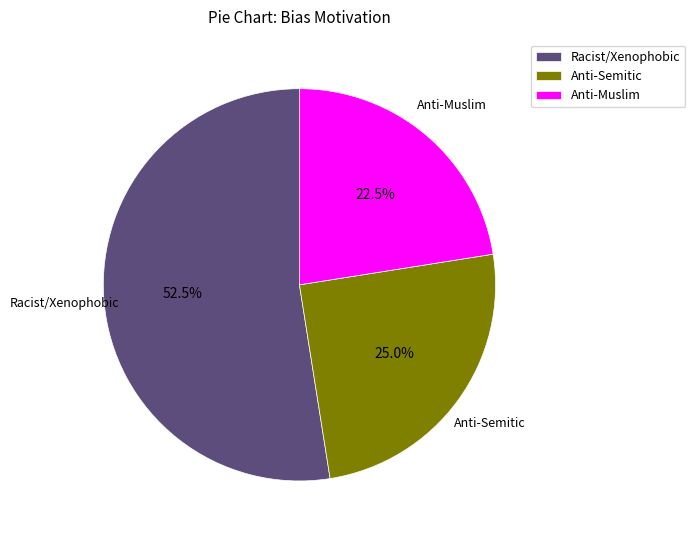

Which slice represents more than half of the pie?

Racist/Xenophobic